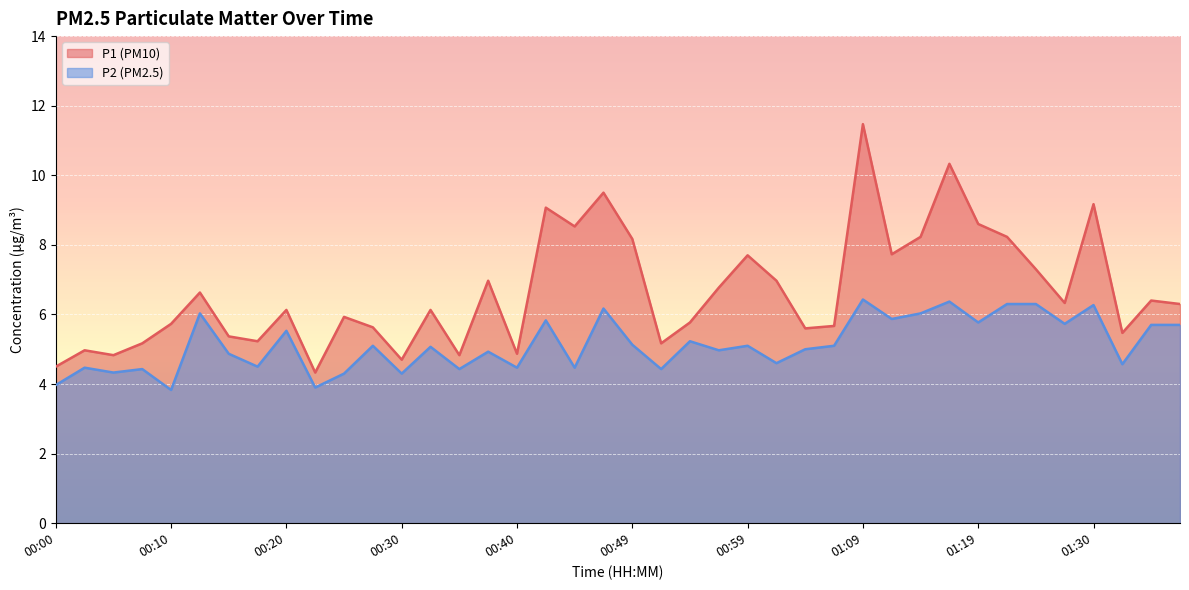

Which has a higher value, 01:19 or 00:47?

00:47